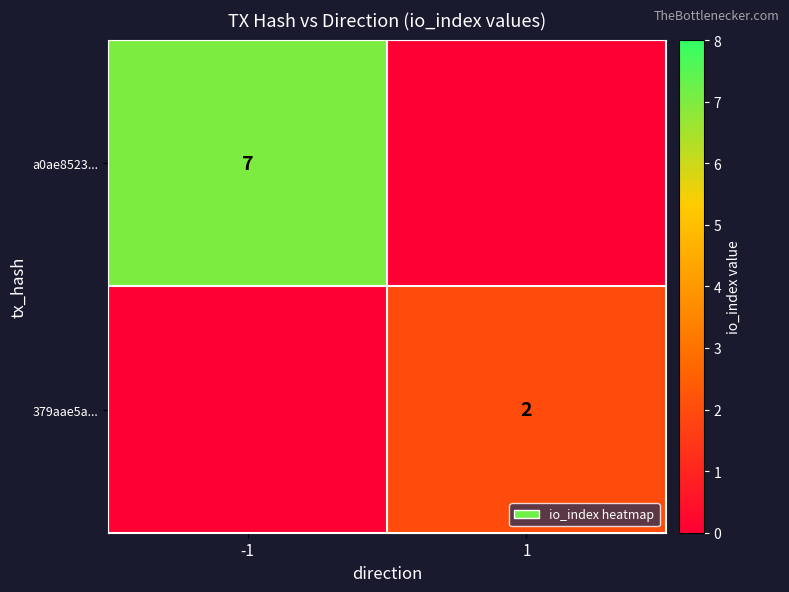

At which category is the sum across all series the highest?

-1